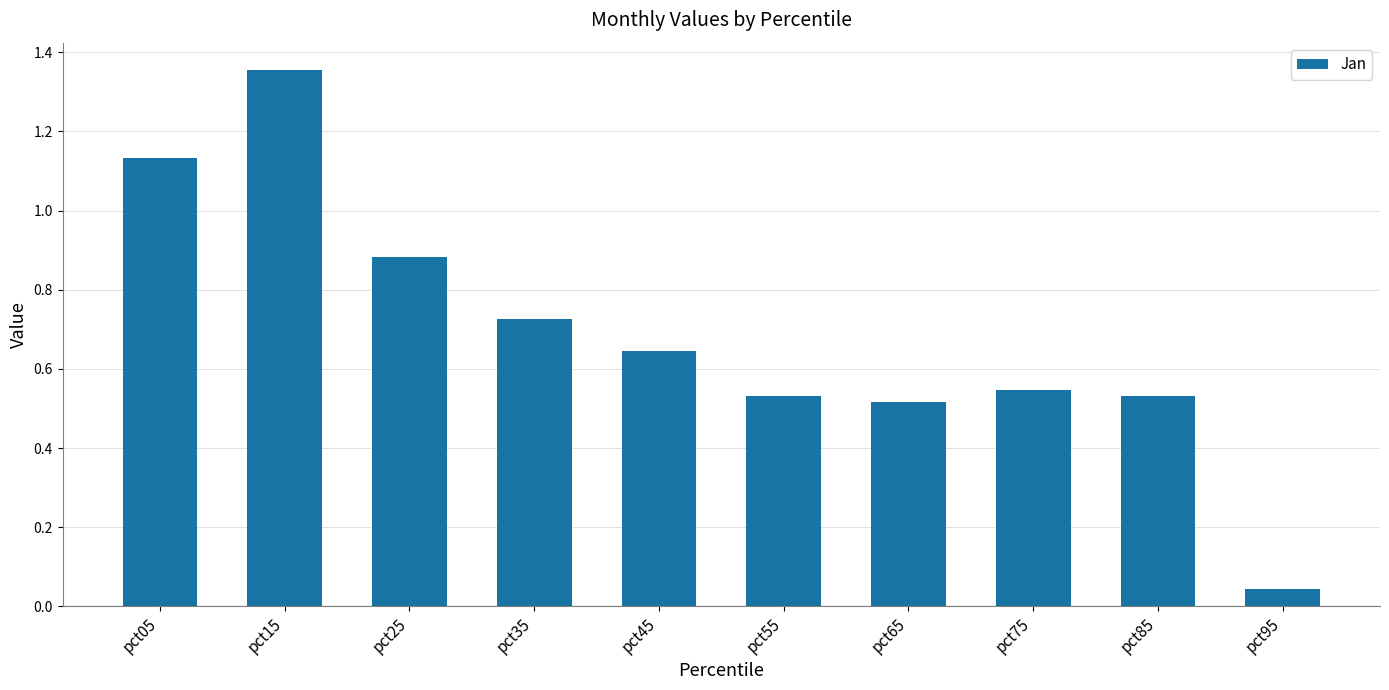

What is the sum of all values?

6.9